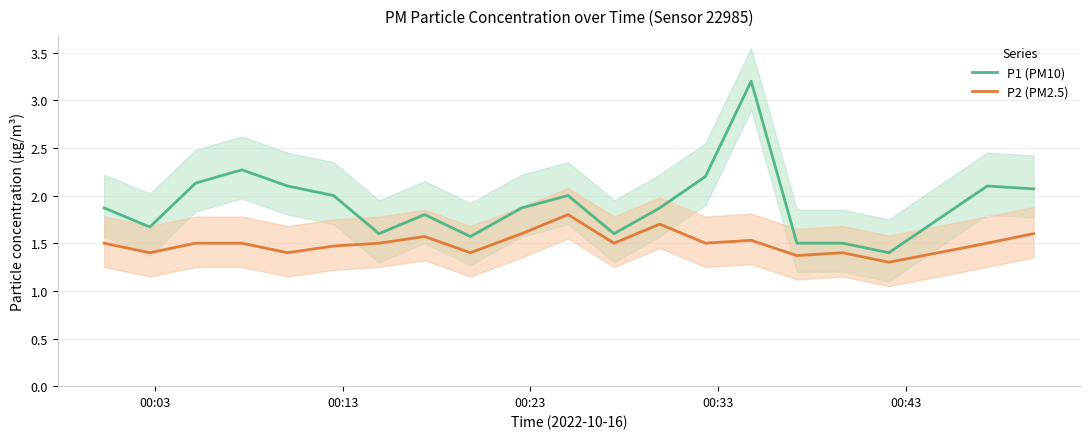

True or false: P1 (PM10) and P2 (PM2.5) cross at least once.

False